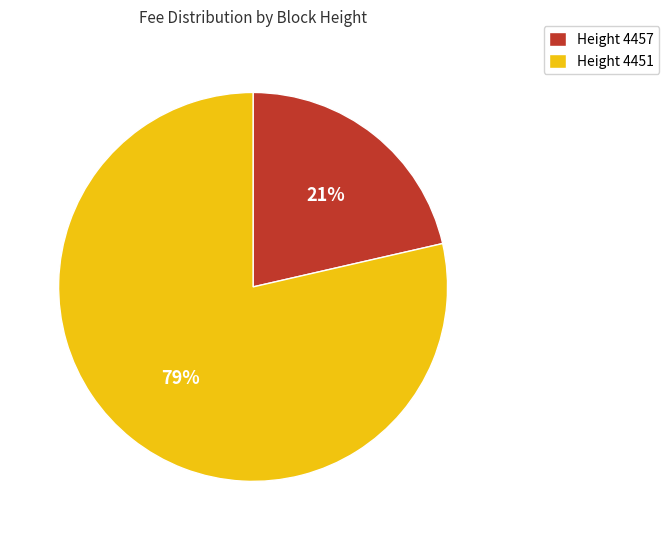

Which has a higher value, Height 4451 or Height 4457?

Height 4451